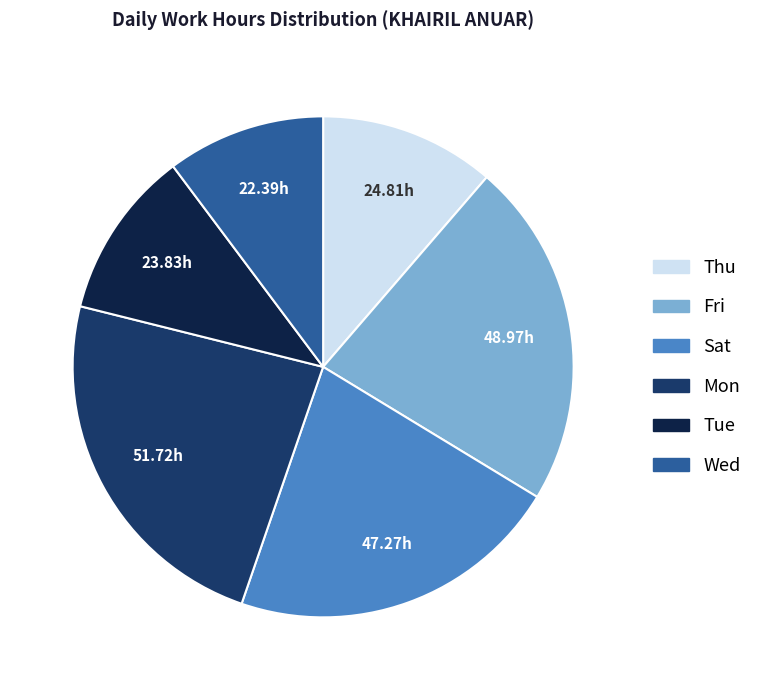

Is there a majority slice in this chart?

No